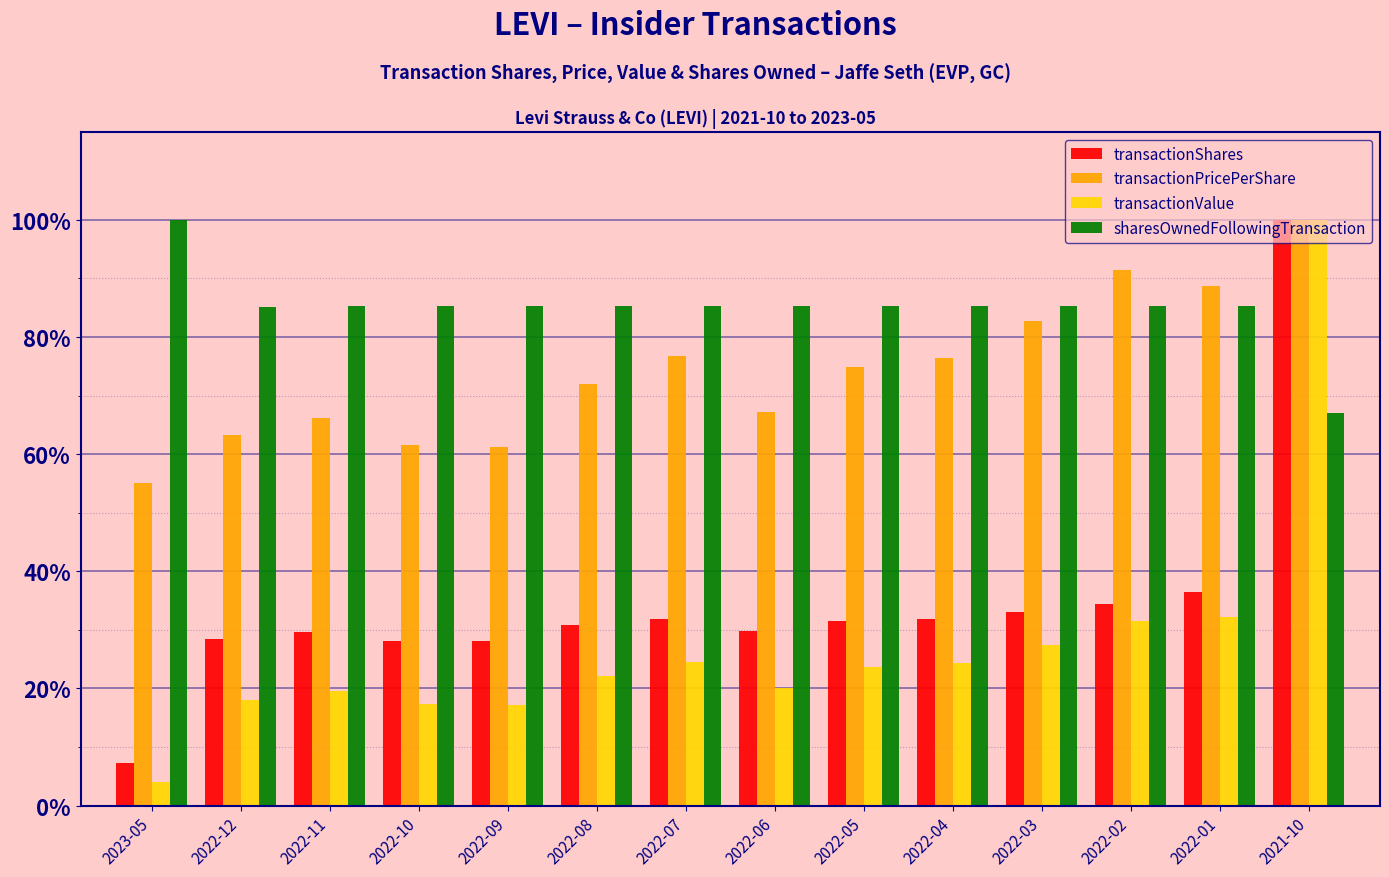

True or false: transactionShares has a value of 18.1 at 2022-12.

False